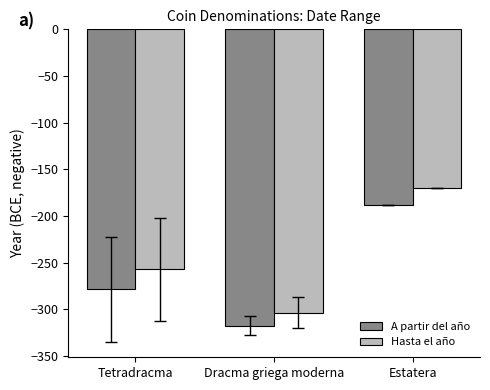

Rank the series by their average value, from highest to lowest.

Hasta el año, A partir del año